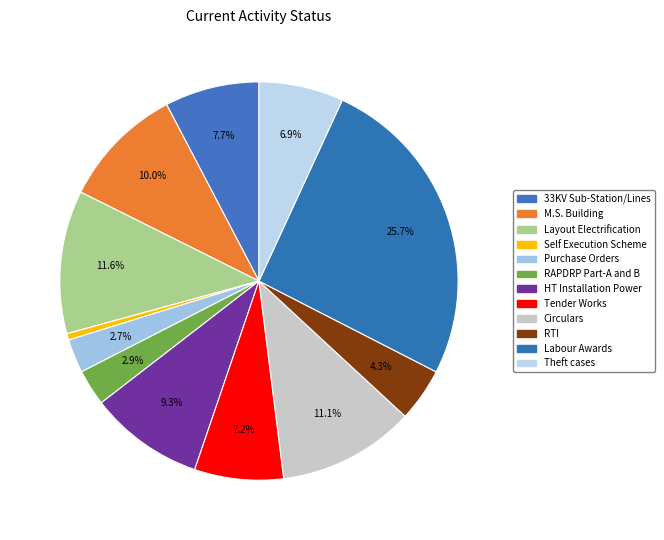

Is there a majority slice in this chart?

No